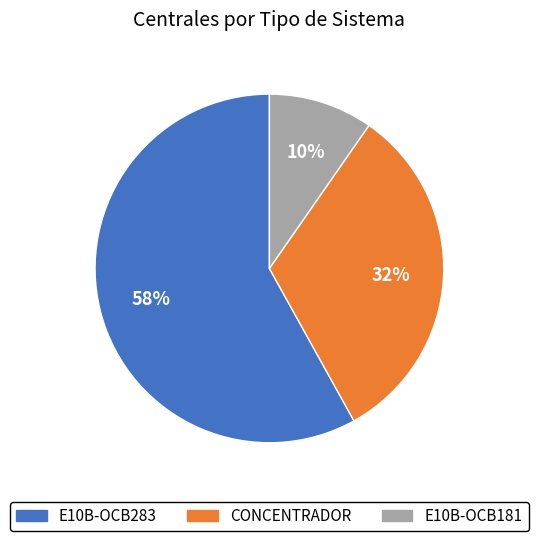

To the nearest percent, what is the average slice percentage?

33%